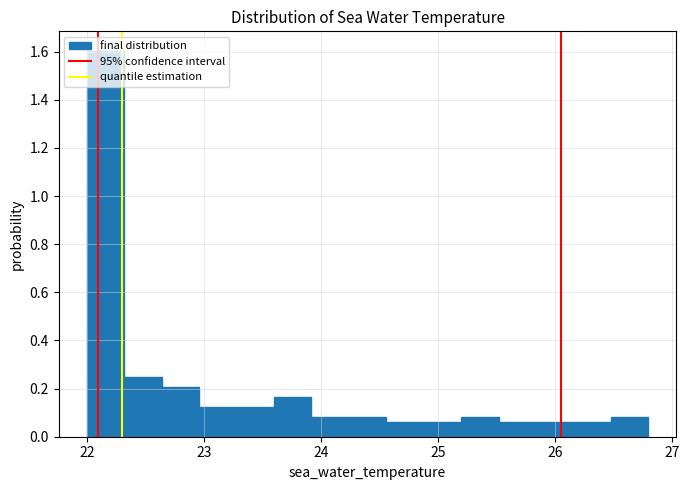

Around what value on the x-axis is the tallest bar? Give the approximate position of its centre, as read against the axis.

22.2